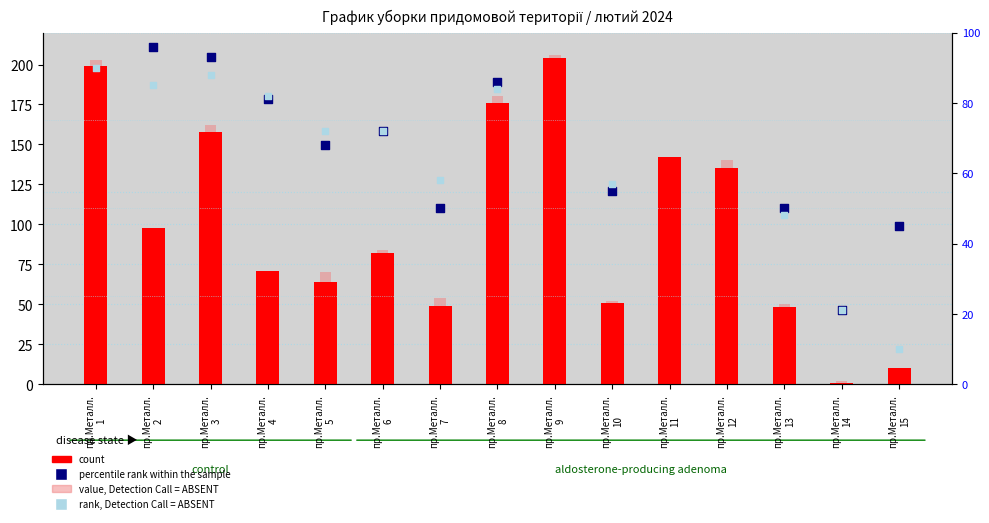

Which series contains the highest Y value?

value, Detection Call = ABSENT